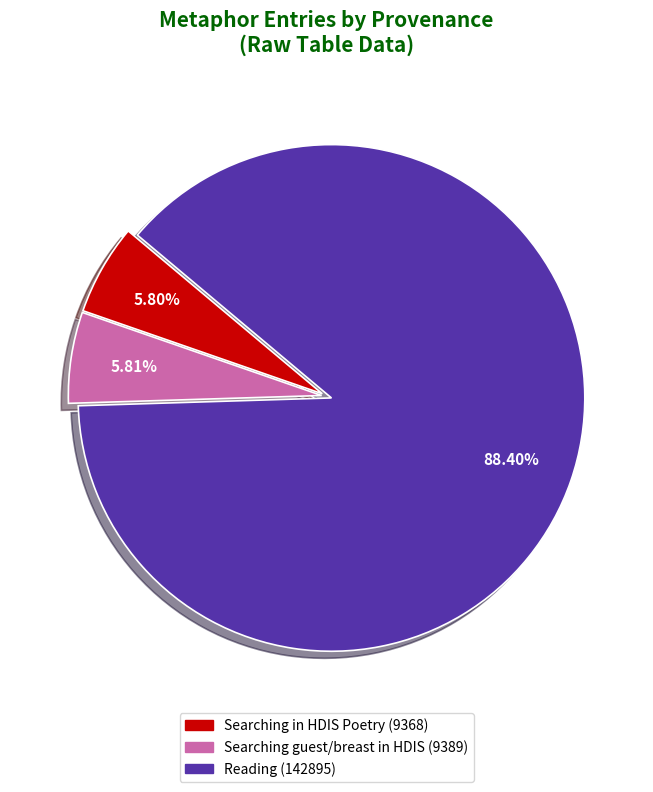

Is there a majority slice in this chart?

Yes